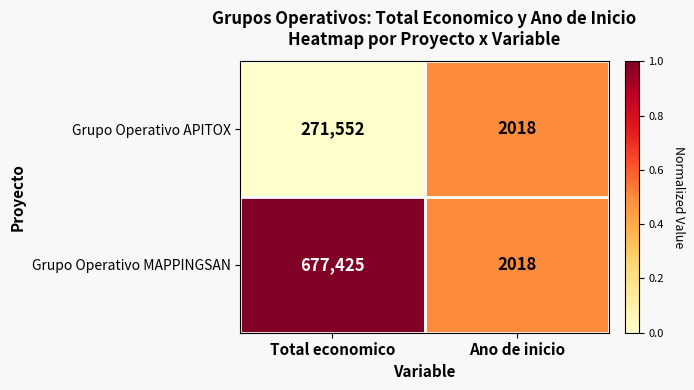

Read the Grupo Operativo APITOX value at Ano de inicio.

2018